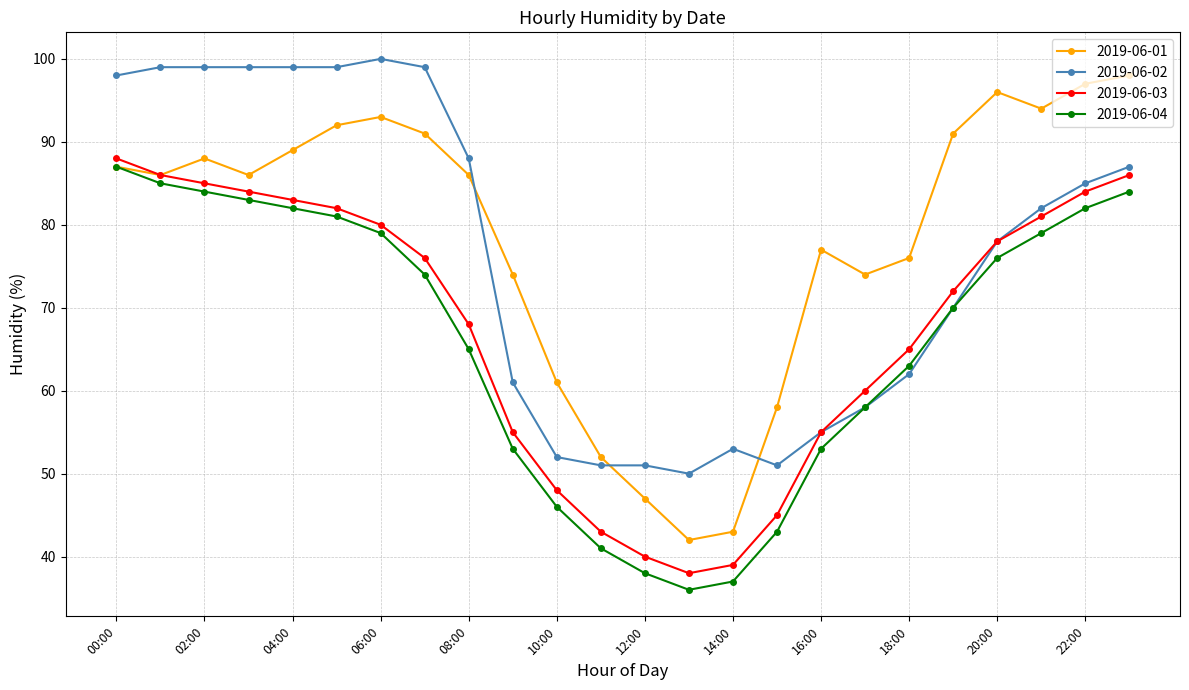

What is the value of the 2019-06-01 point at the 5th from the left?

89